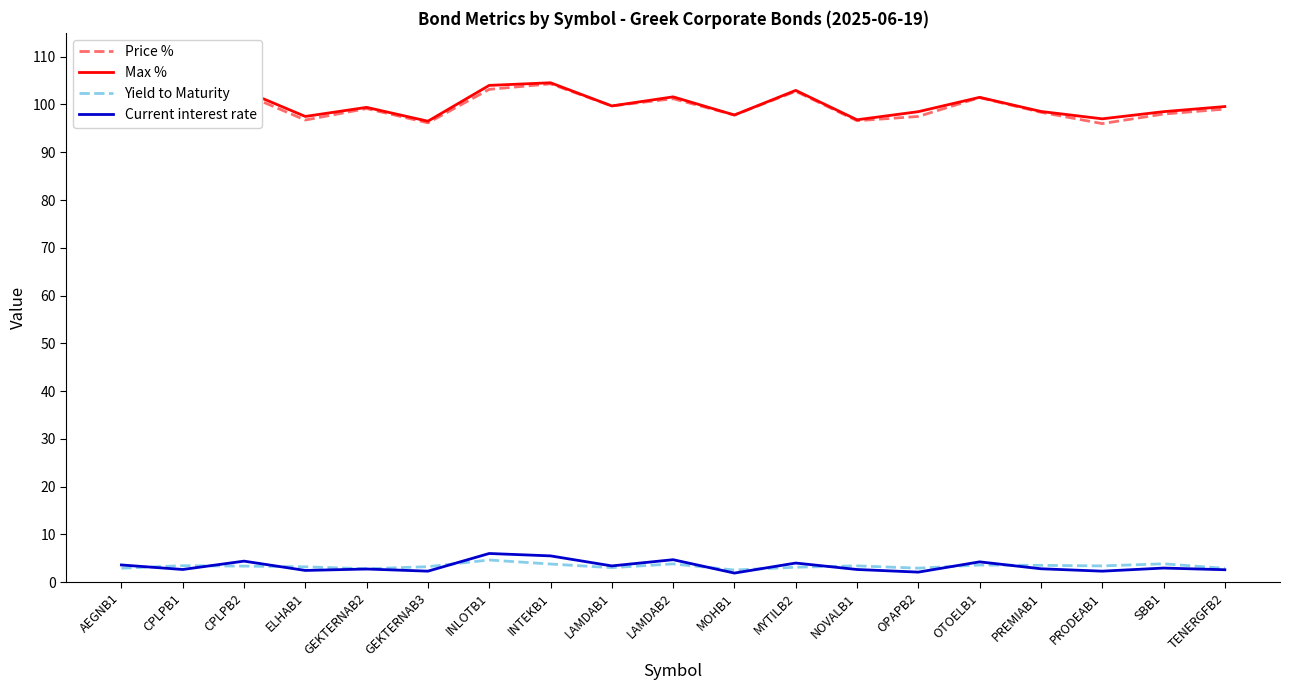

True or false: Yield to Maturity has a value of 2.9 at TENERGFB2.

True